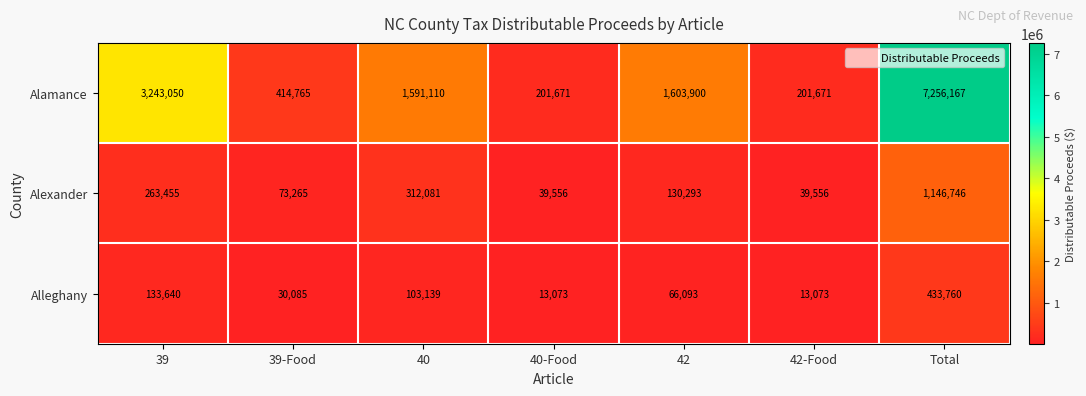

Rank the series at 42-Food from highest to lowest value.

Alamance, Alexander, Alleghany